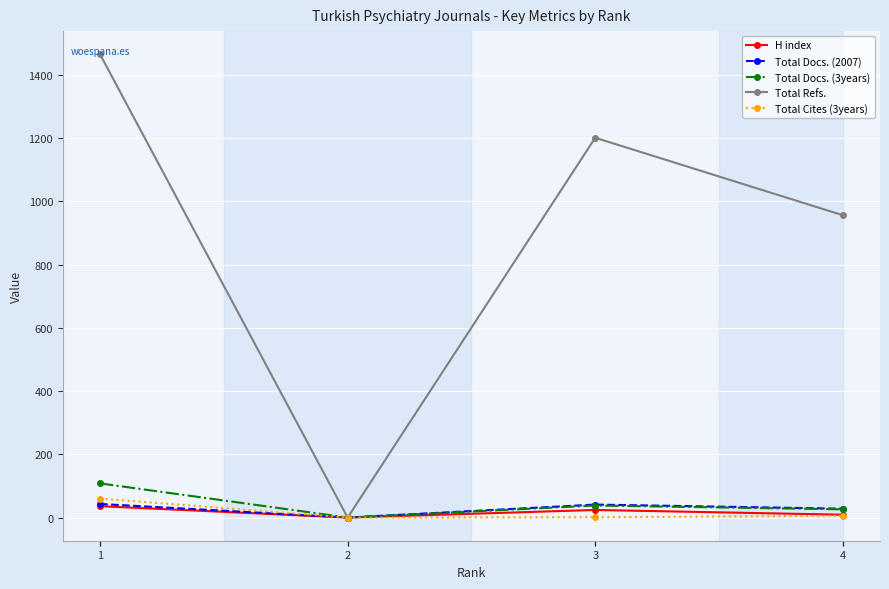

Which series has the largest total across all categories?

Total Refs.